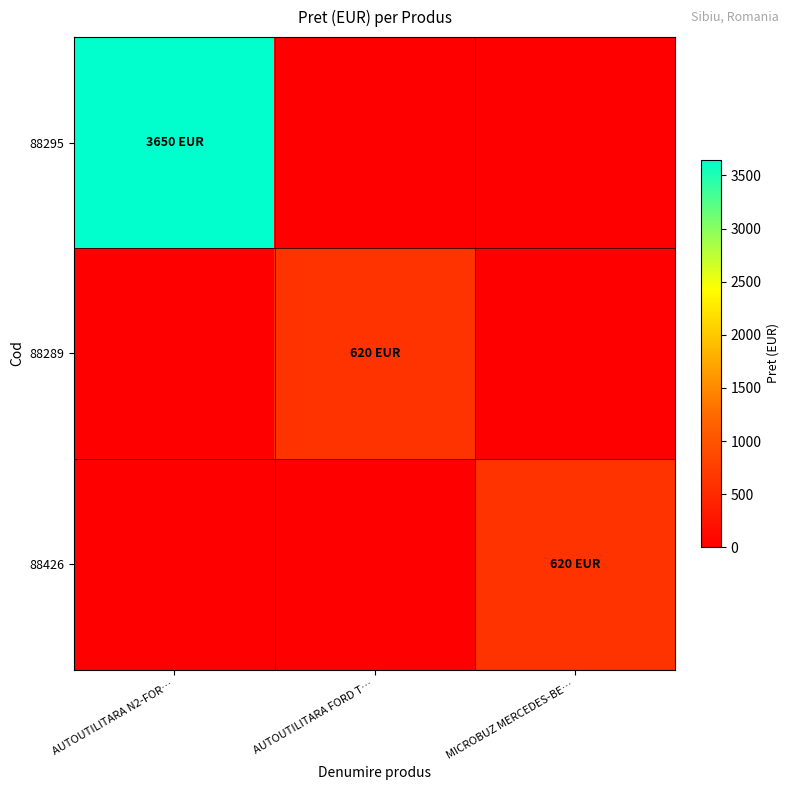

List the series in order of their peak value, lowest first.

88289, 88426, 88295